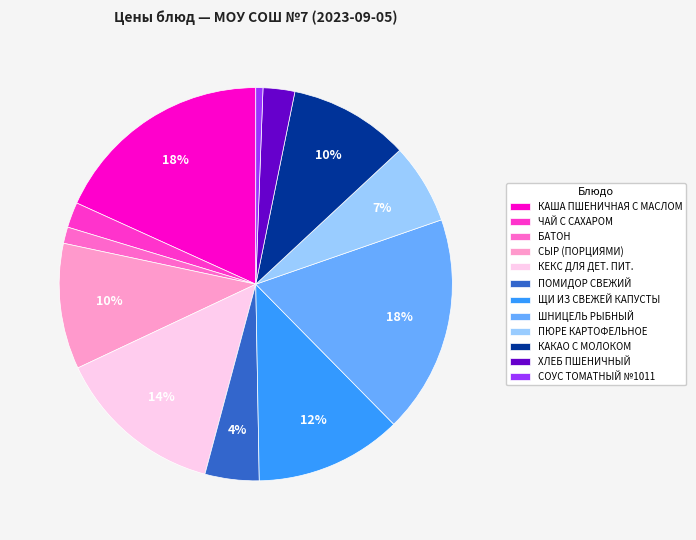

To the nearest percent, what is the combined percentage of ЩИ ИЗ СВЕЖЕЙ КАПУСТЫ and СЫР (ПОРЦИЯМИ)?

22%